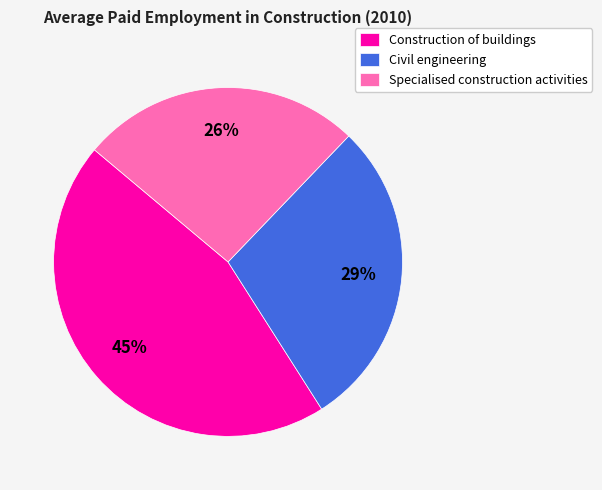

Rank the categories by value from lowest to highest.

Specialised construction activities, Civil engineering, Construction of buildings